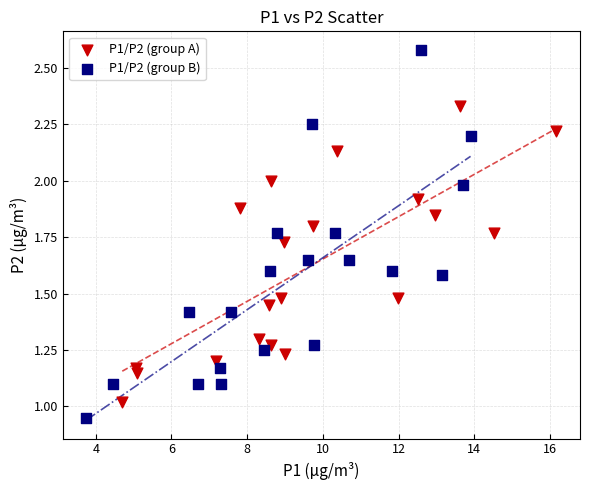

Which series has the widest spread of Y values?

P1/P2 (group B)